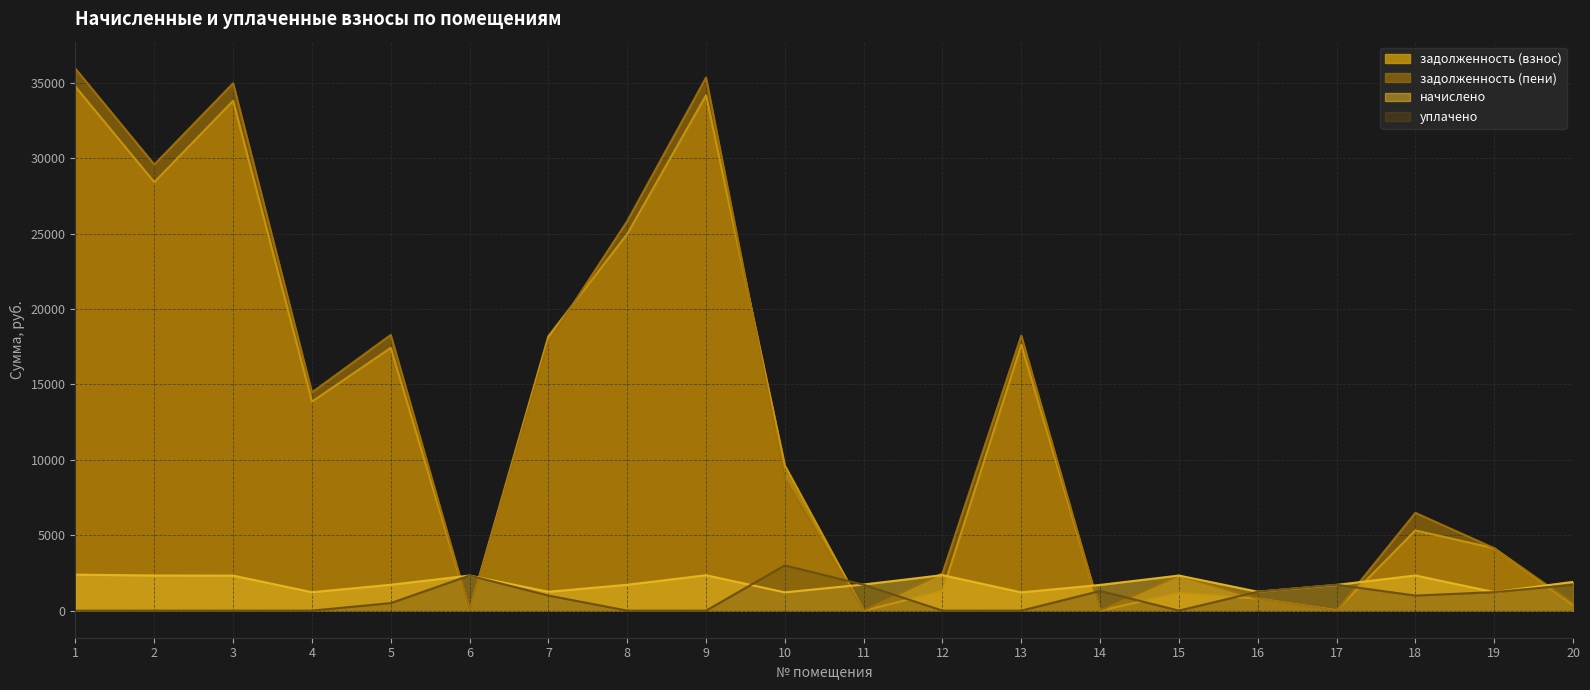

Where do начислено and уплачено first cross each other?

5 and 6